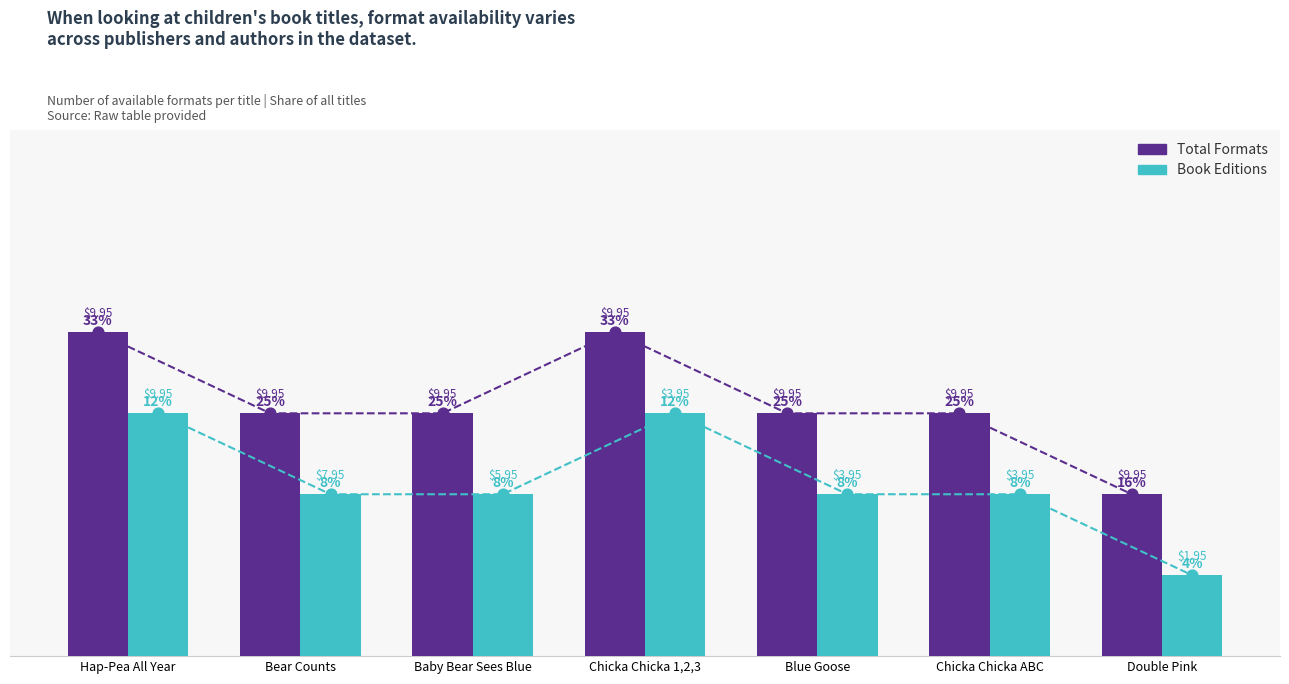

Which series contains the lowest Y value?

Book Editions